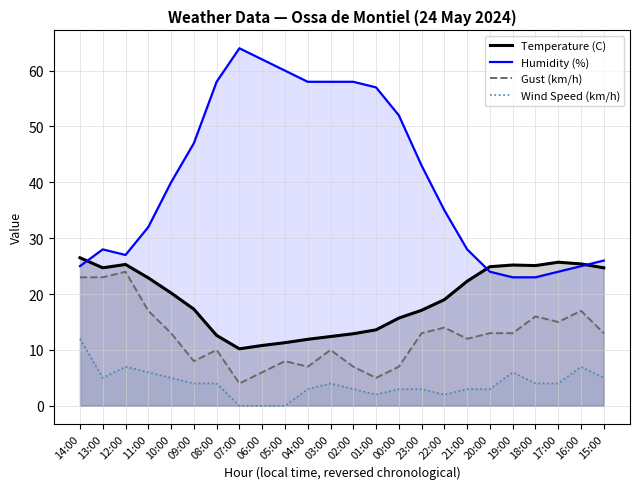

What is the total value across all series at 21:00?

65.3